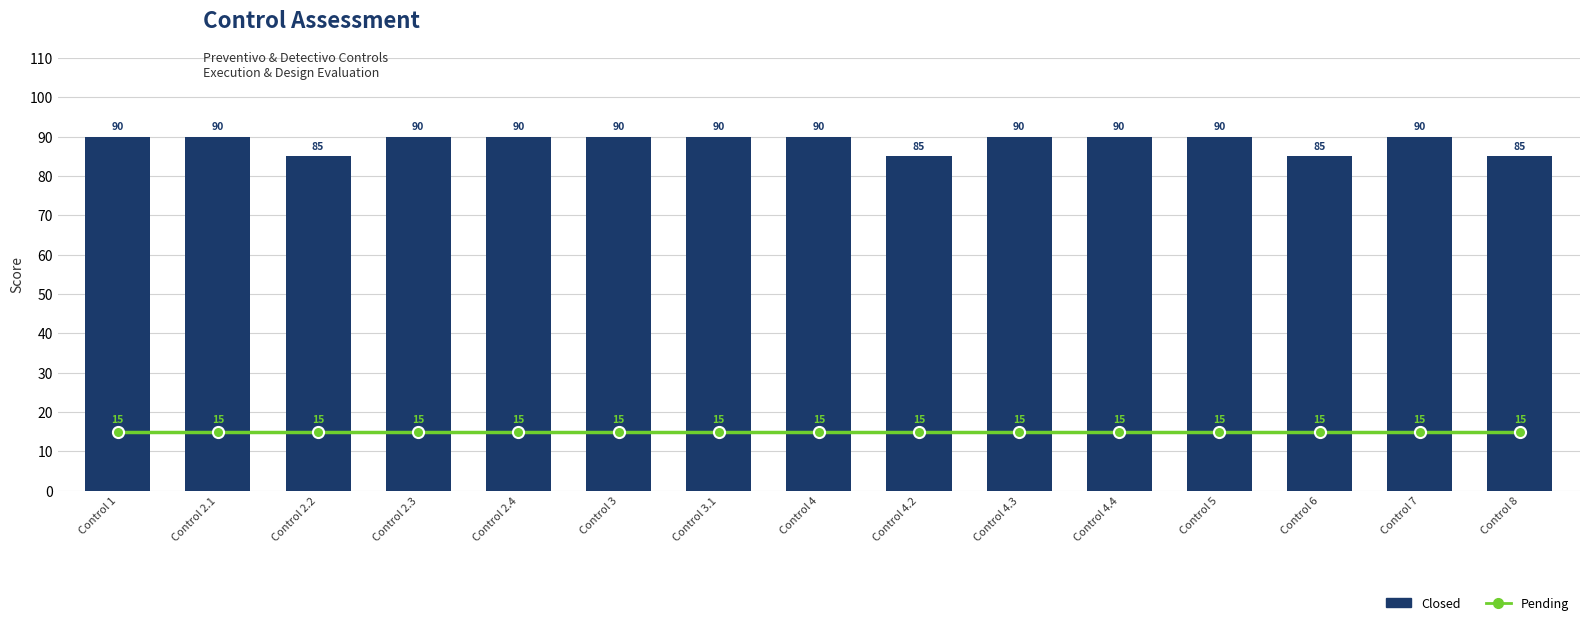

What is the difference between the Closed values at Control 2.2 and Control 7?

5